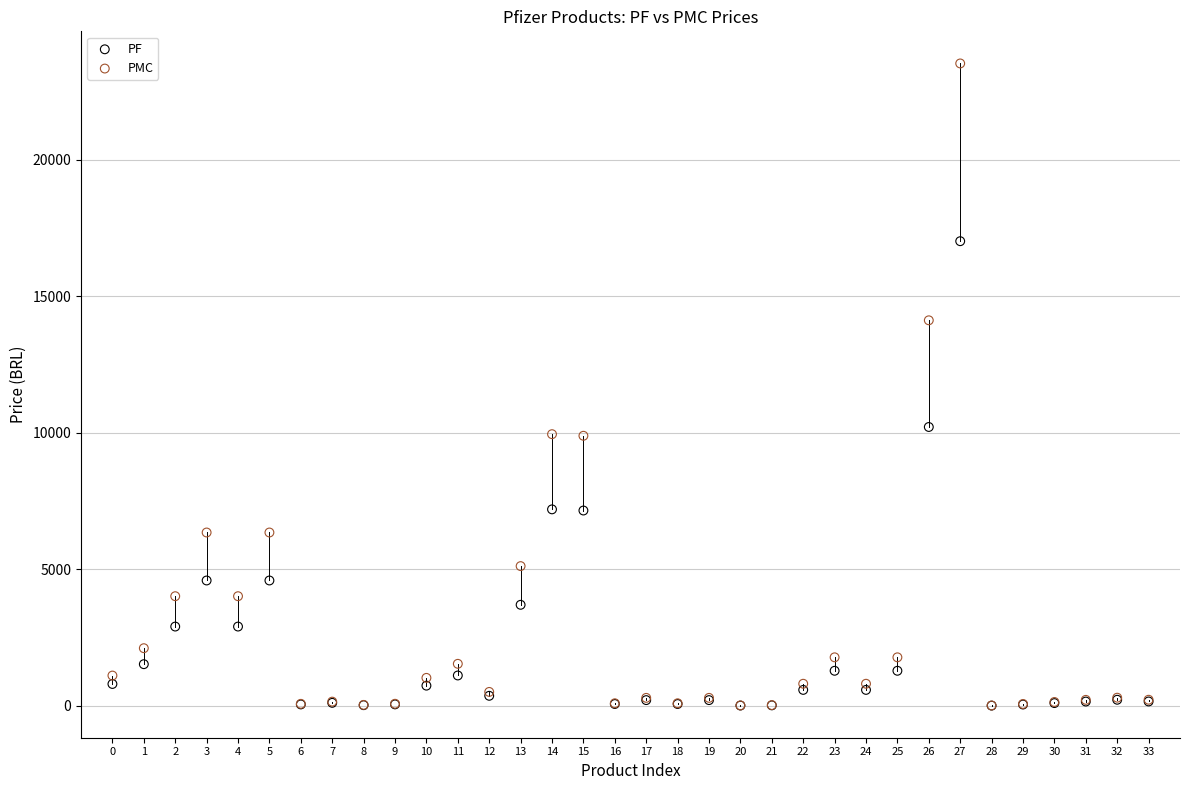

Which series contains the highest Y value?

PMC